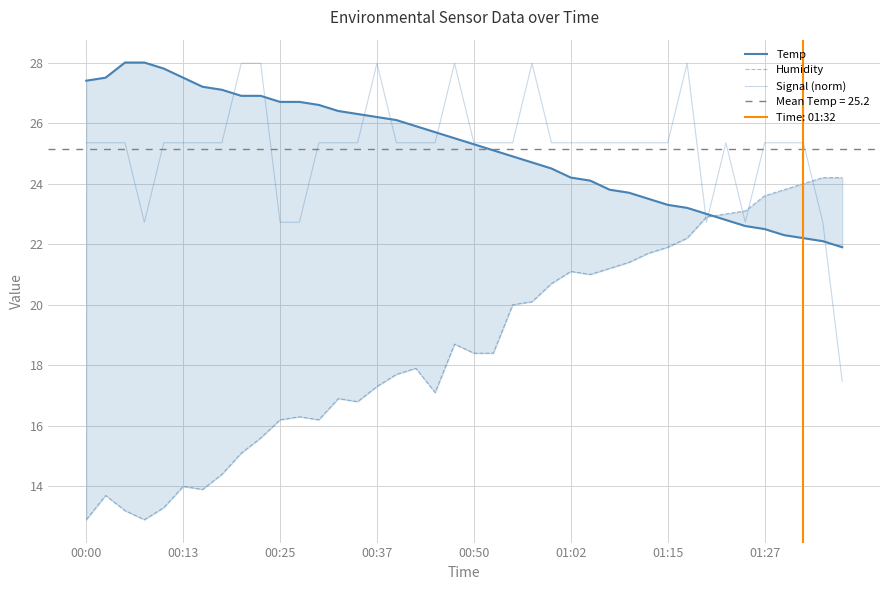

True or false: Temp has a value of 5.2 at 28.

False